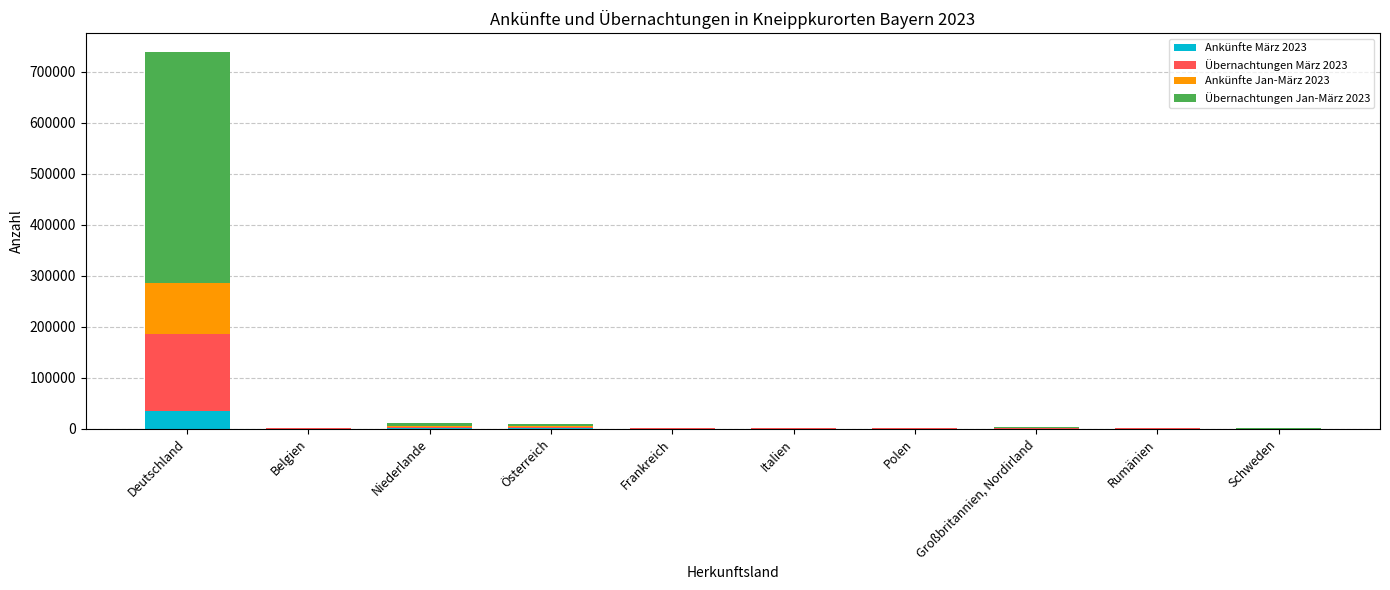

At which category is the sum across all series the highest?

Deutschland